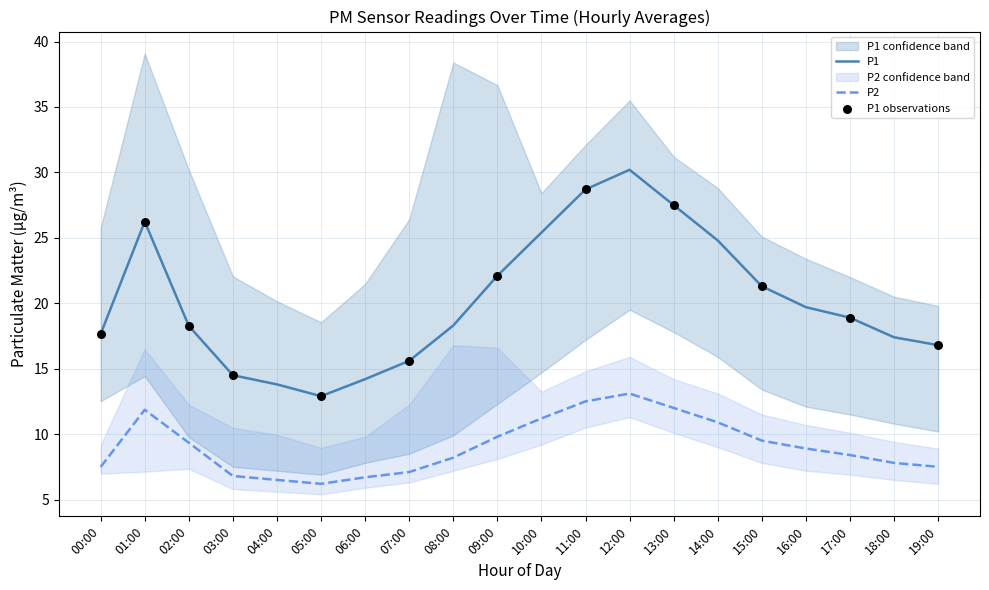

Which series has the largest Y range (max minus min)?

P1